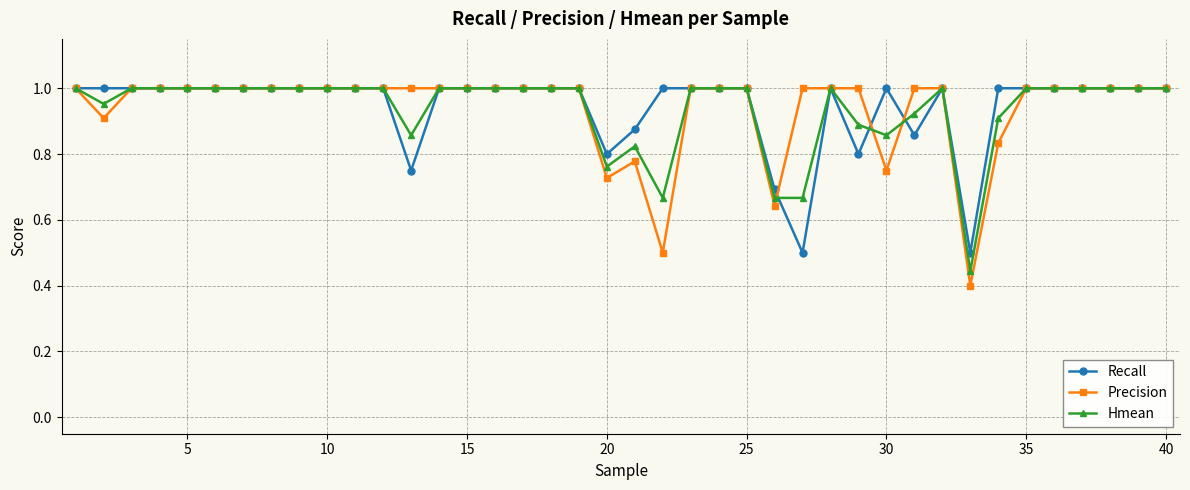

Which series has the largest range (max minus min)?

Precision